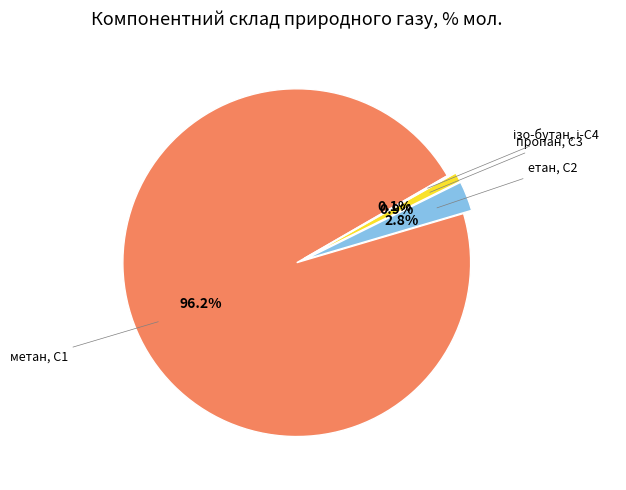

Which slice represents more than half of the pie?

метан, С1